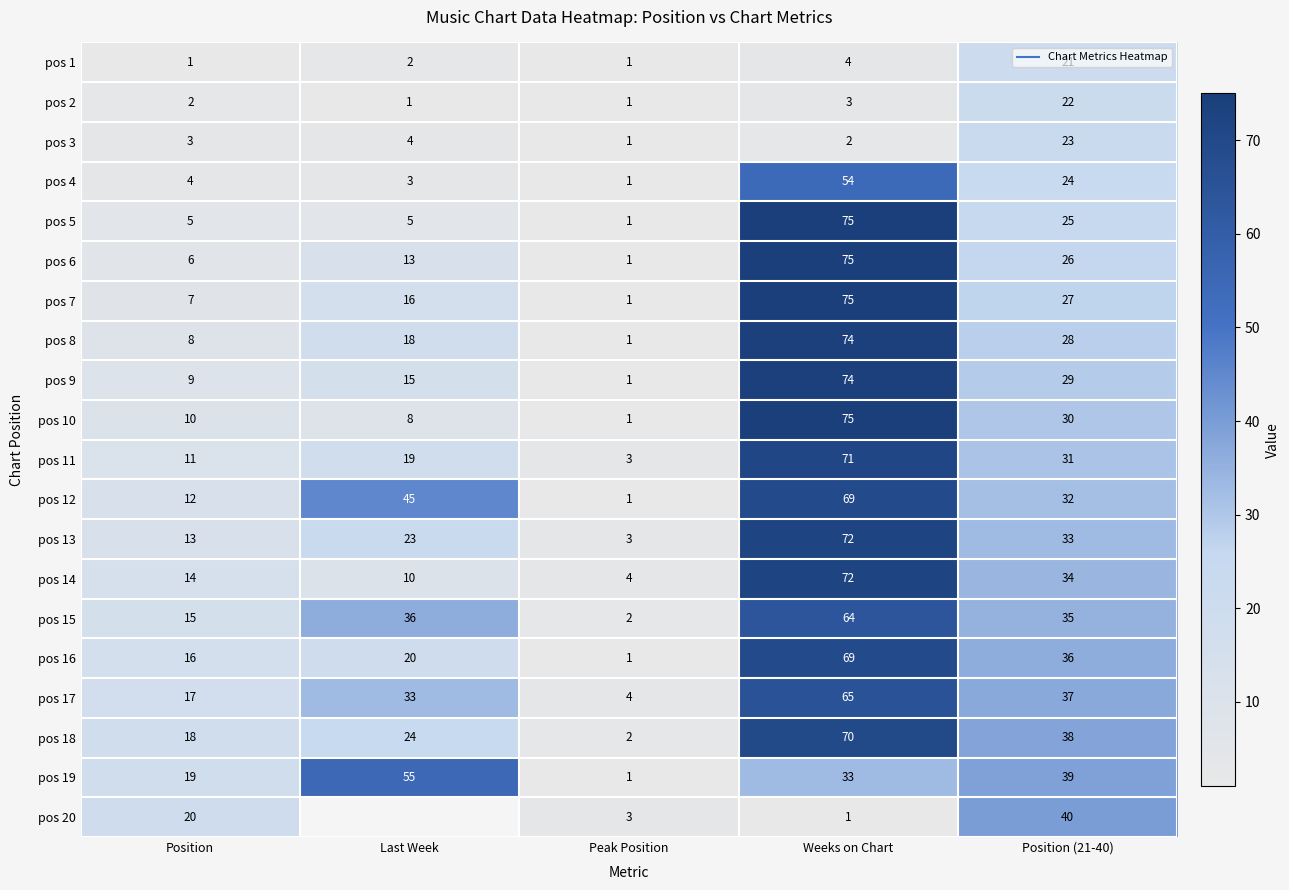

What is the difference between the highest and lowest values at Weeks on Chart?

74.0